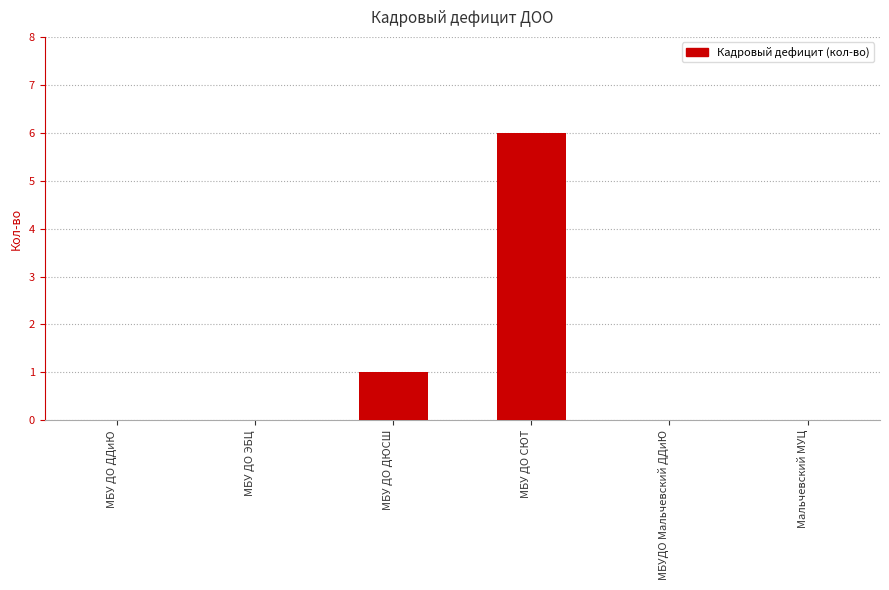

Reading left to right, list all the values displayed in this chart.

МБУ ДО ДДиЮ=0	МБУ ДО ЭБЦ=0	МБУ ДО ДЮСШ=1	МБУ ДО СЮТ=6	МБУДО Мальчевский ДДиЮ=0	Мальчевский МУЦ=0